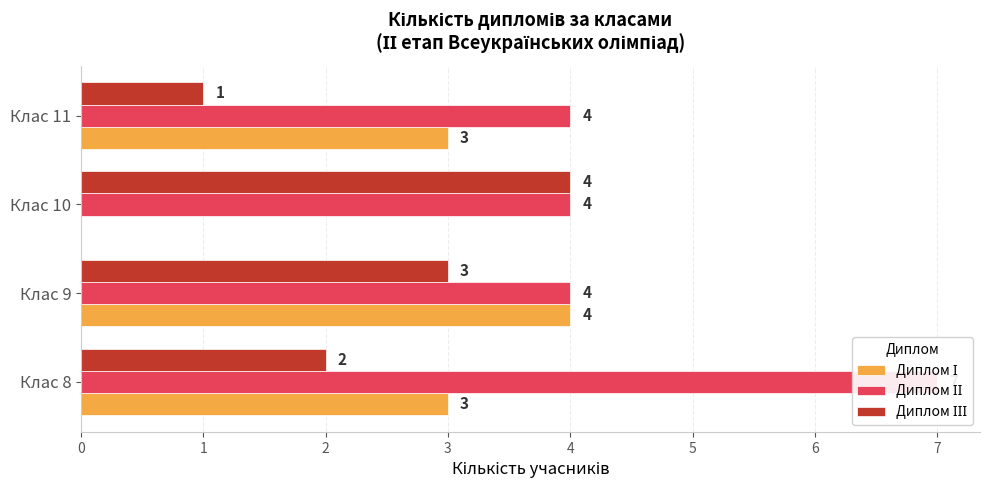

Which series has the widest spread of values?

Диплом І